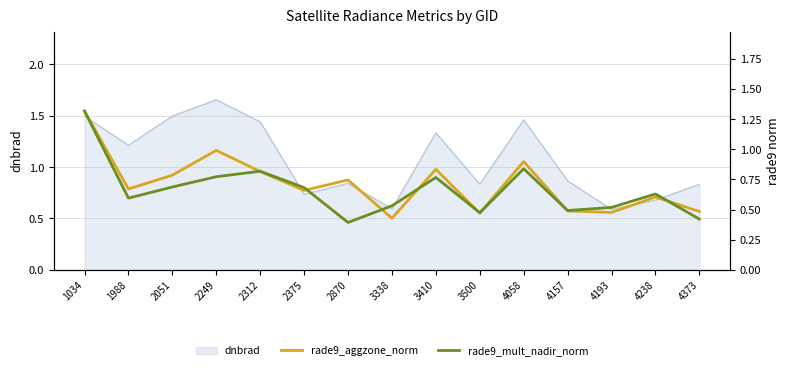

What is the smallest value displayed?

0.4